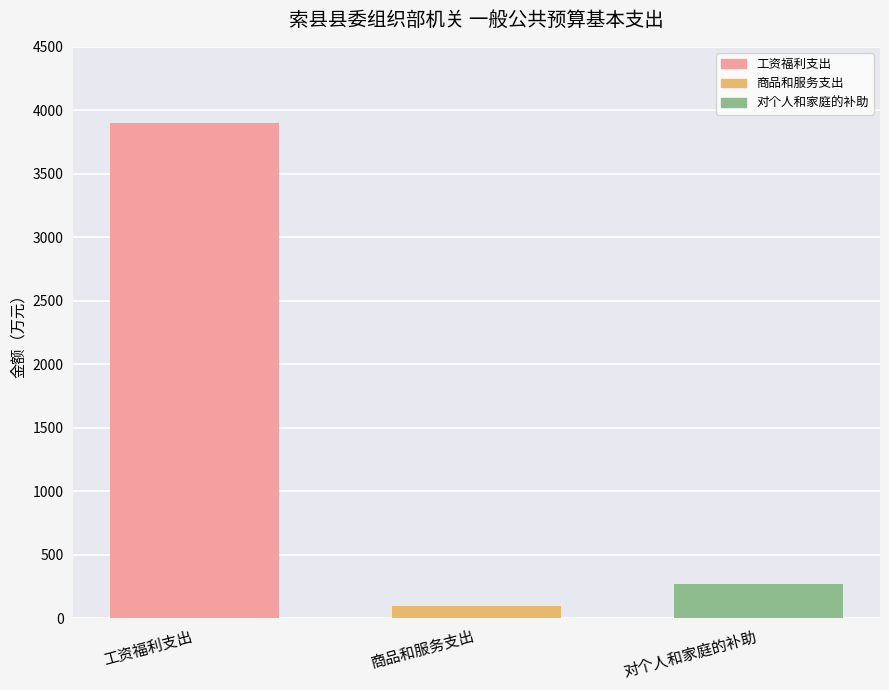

How many values exceed 267?

2